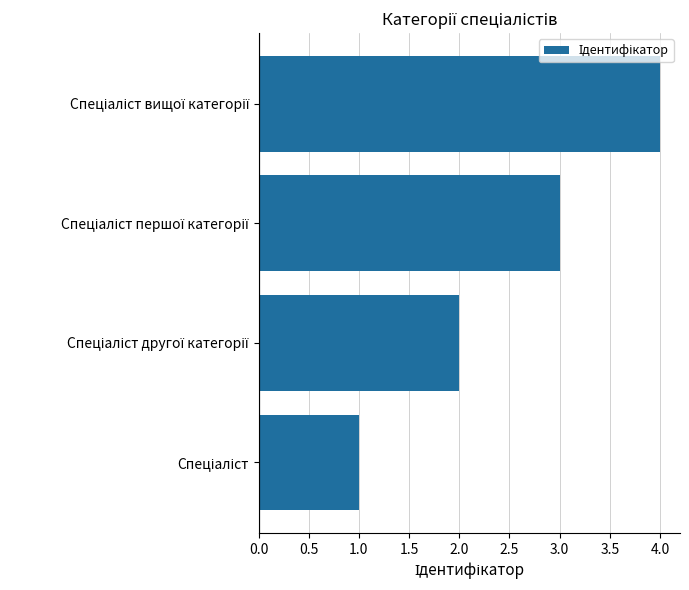

How many values are between 2 and 4?

3